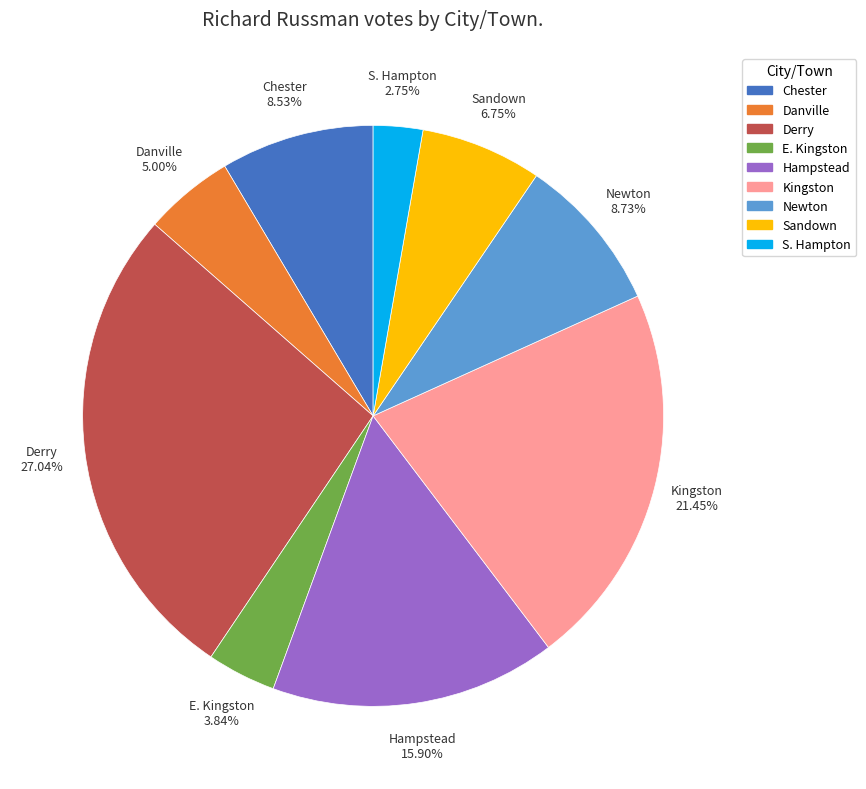

Count the number of slices in the pie.

9